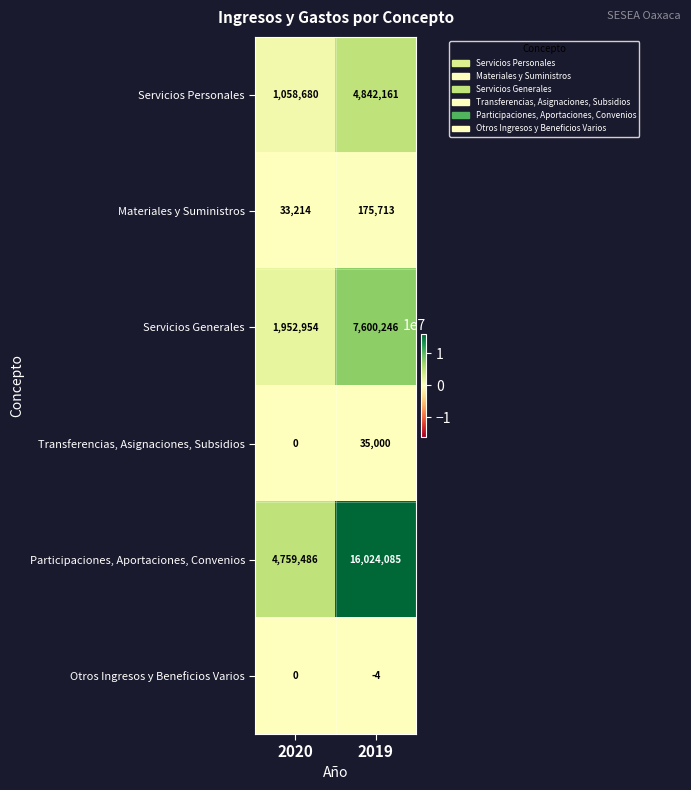

At which category is the sum across all series the highest?

2019